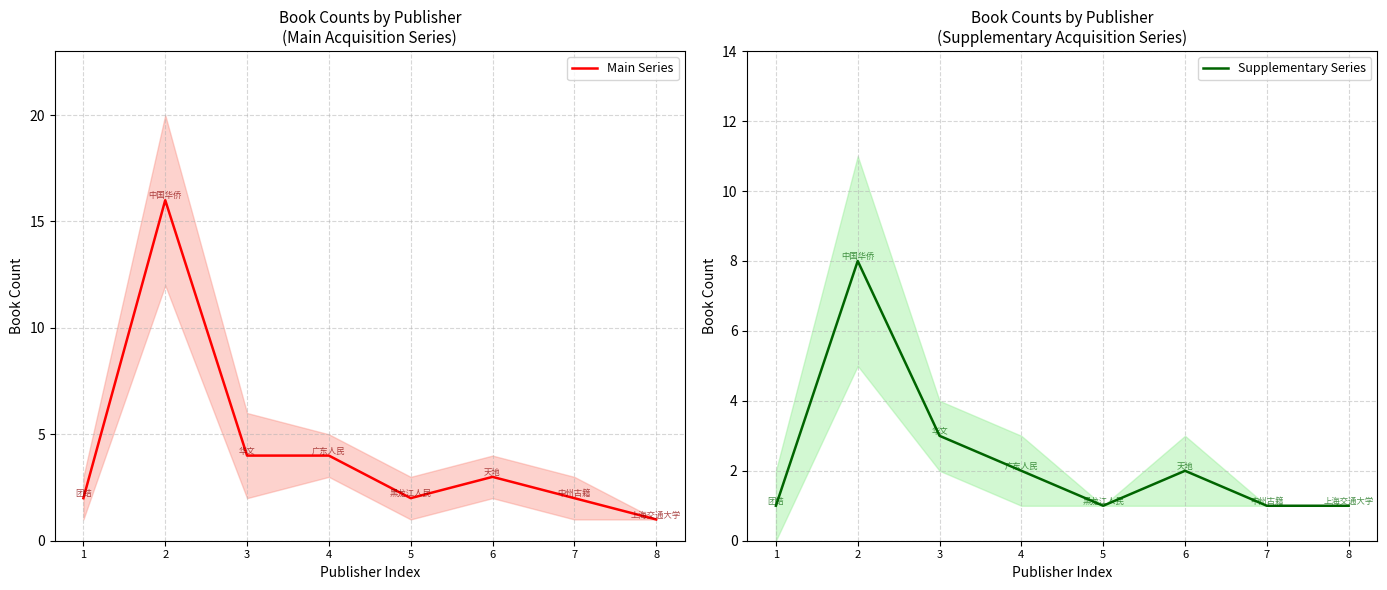

What is the difference between the second highest and second lowest values in the Supplementary Series series?

2